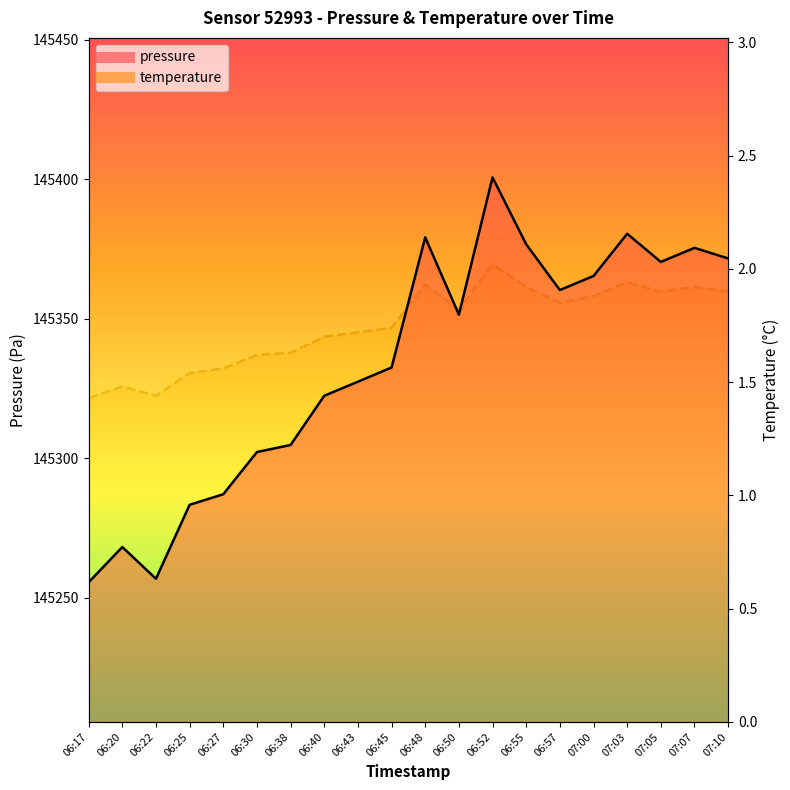

At which category is the sum across all series the highest?

06:52